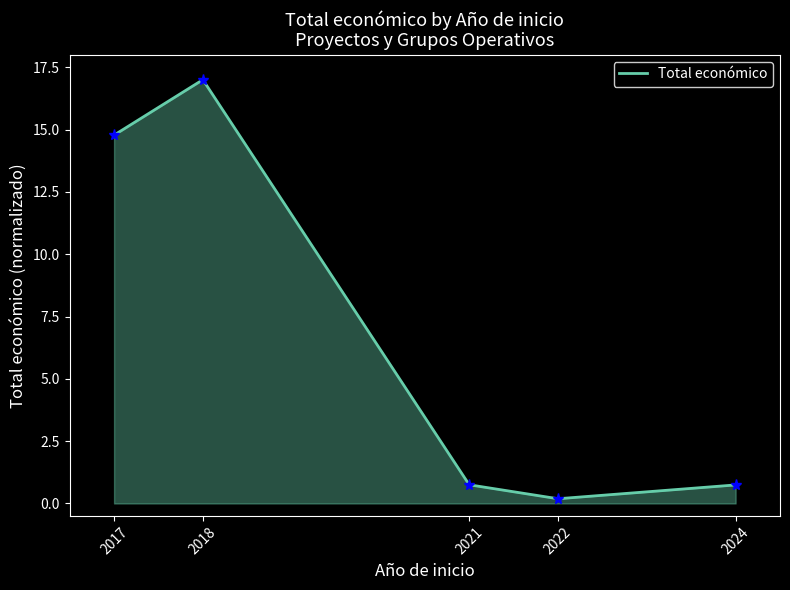

What is the smallest value displayed?

0.2